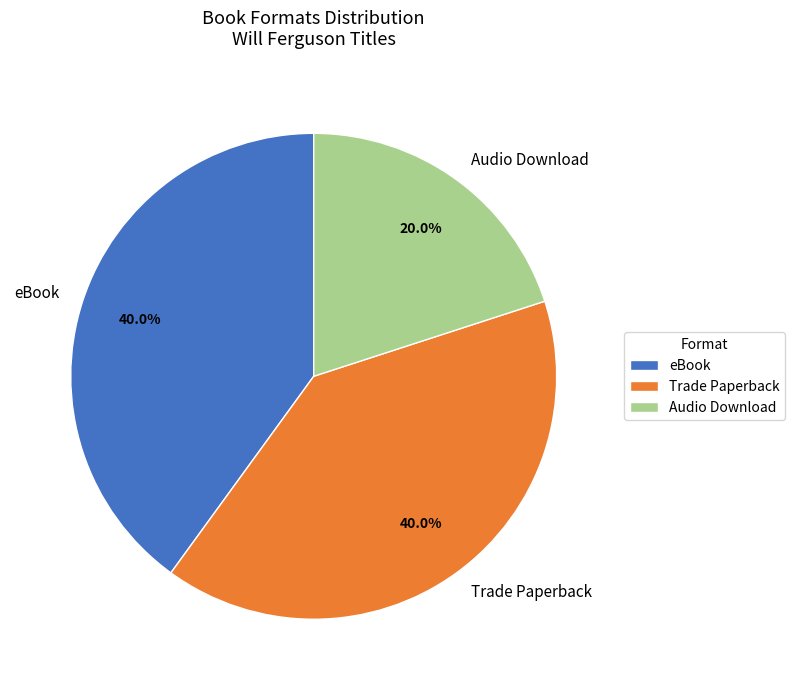

Which slice is the smallest?

Audio Download